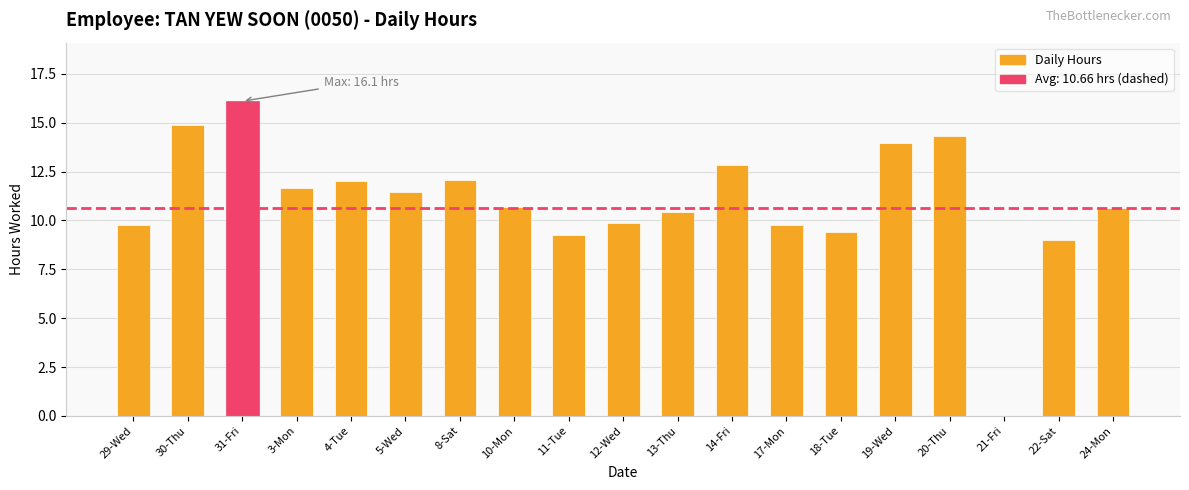

What is the sum of all values?

208.2